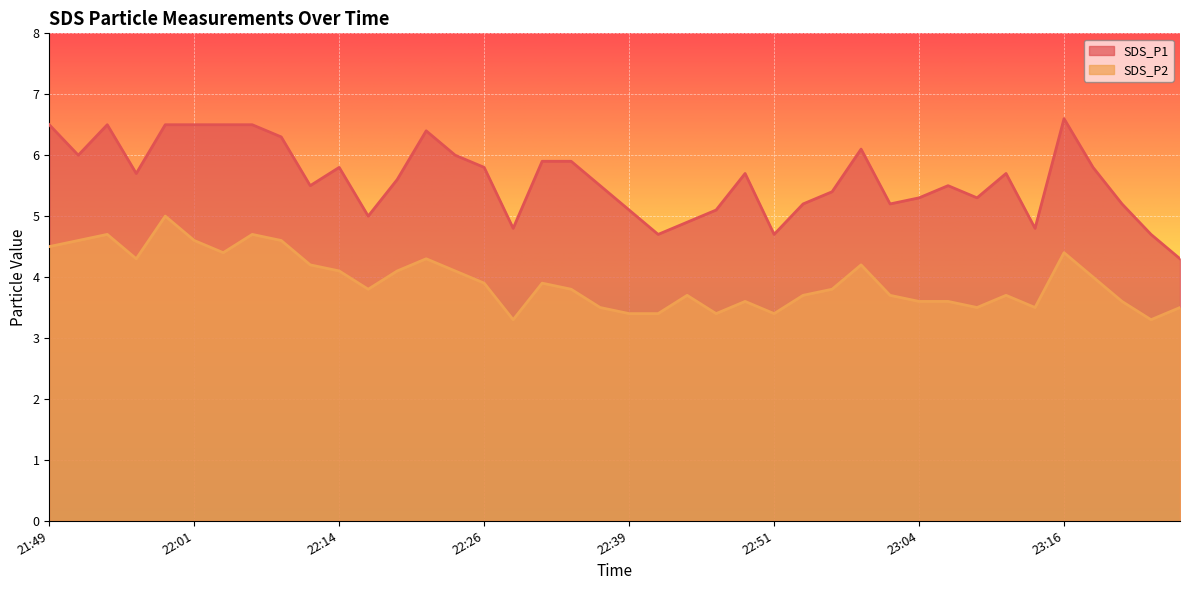

True or false: SDS_P2 and SDS_P1 intersect in this chart.

False